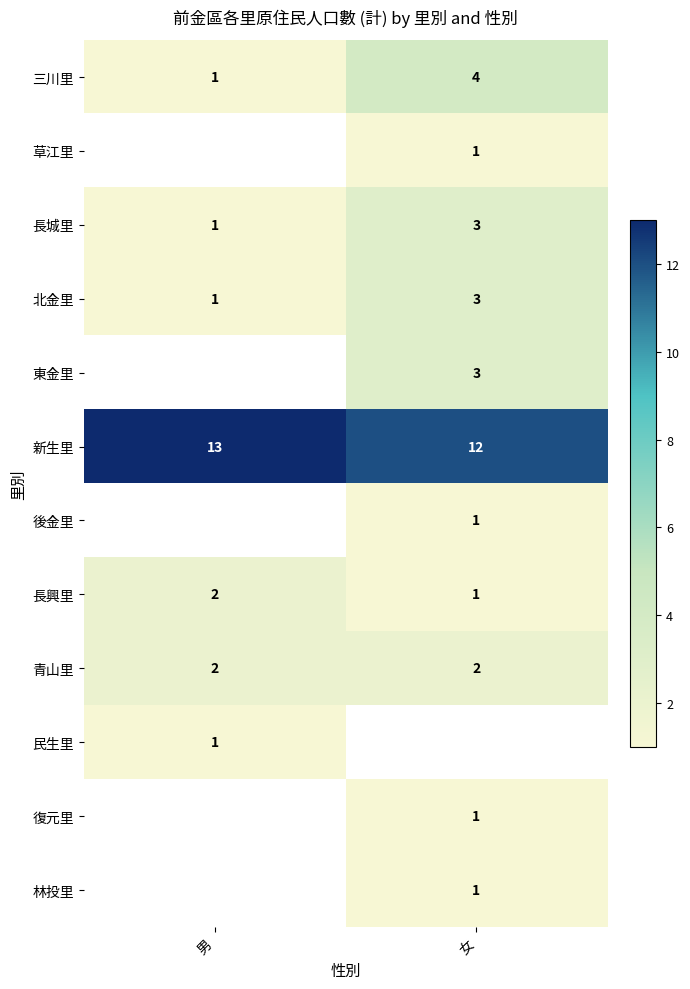

The 復元里 series shows 1 at 女. True or false?

True